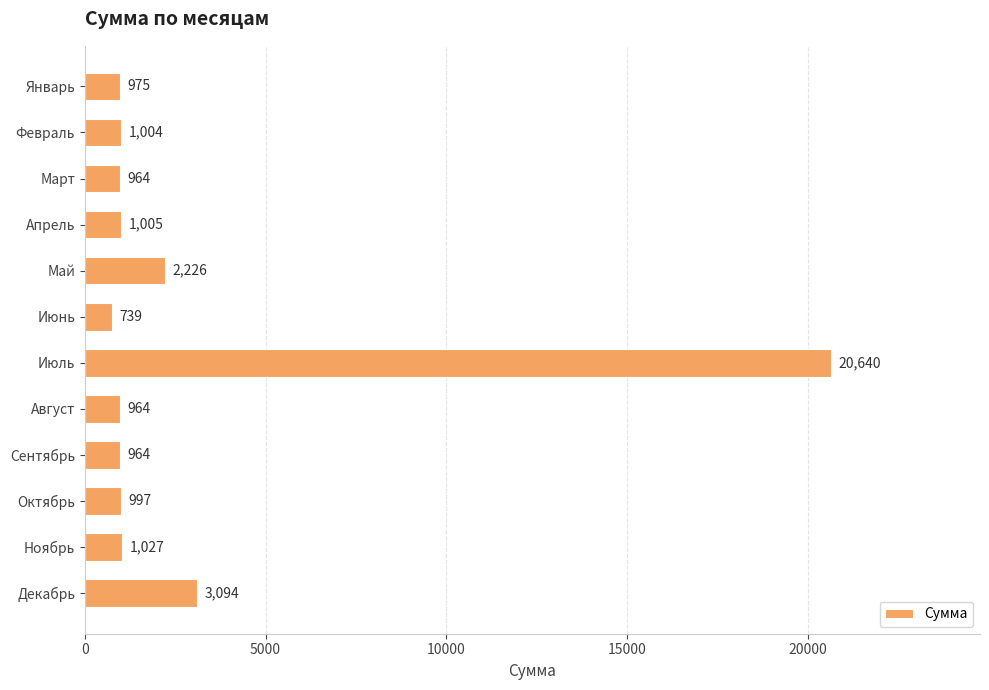

What is the value of the 1st bar from the top?

975.0